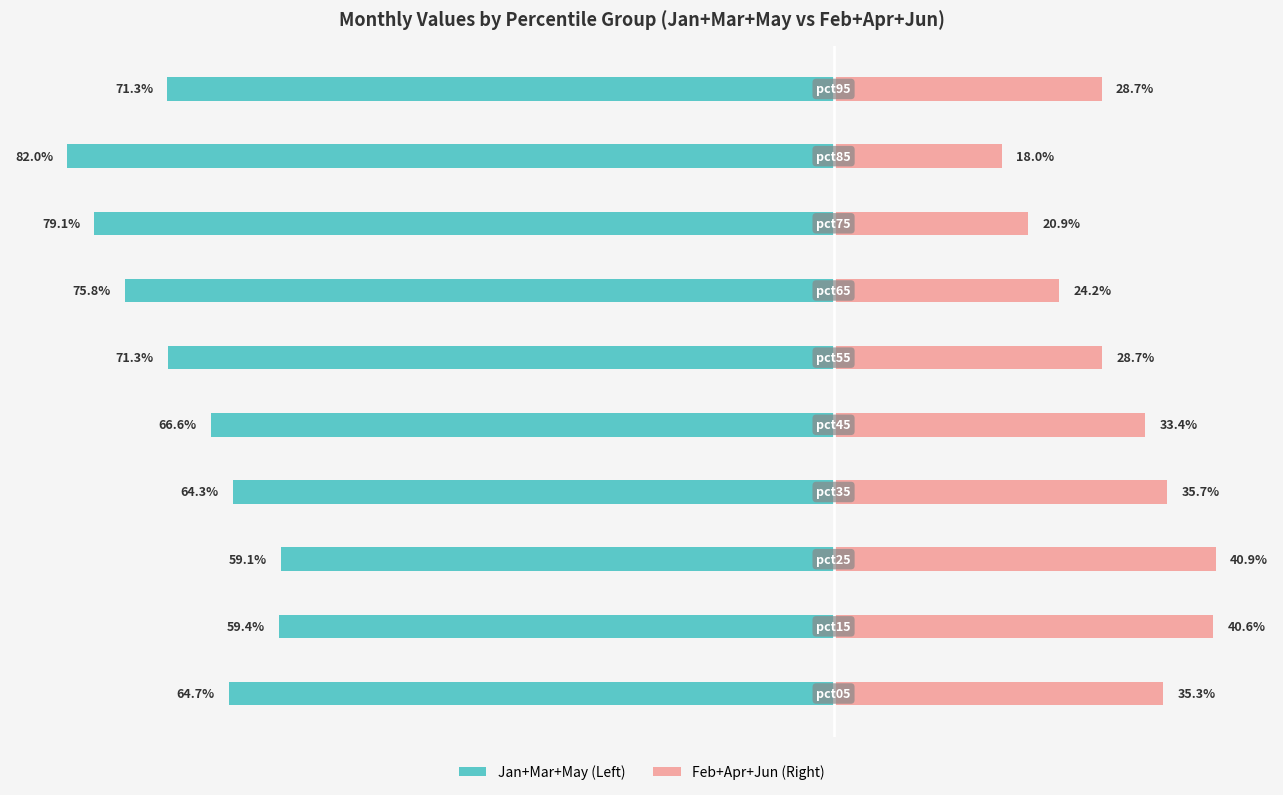

How many data points in Jan+Mar+May (Left) are above -66?

4